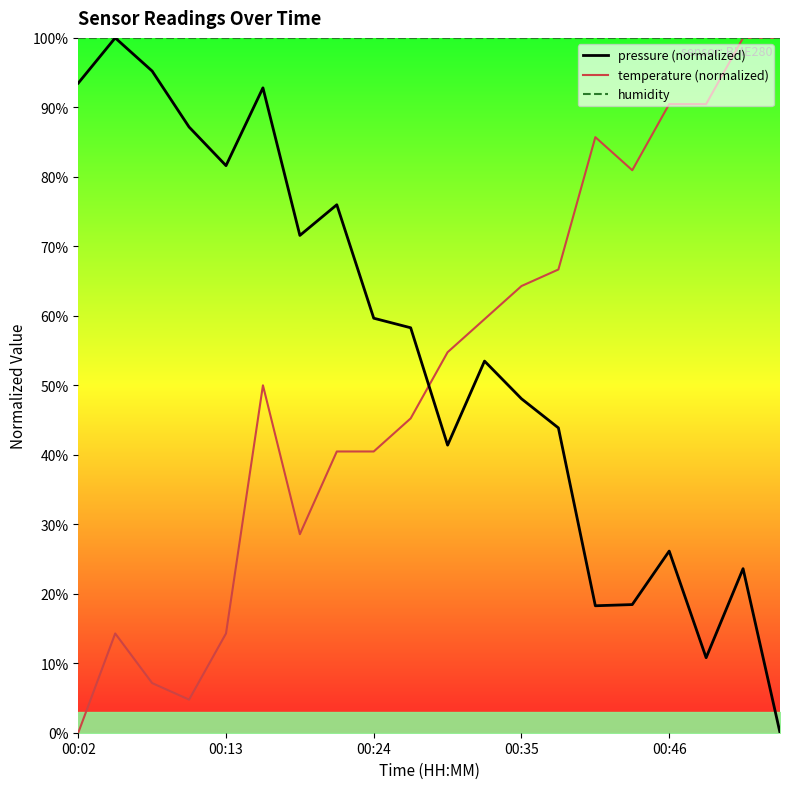

Where does the temperature (normalized) series first go above 54?

10